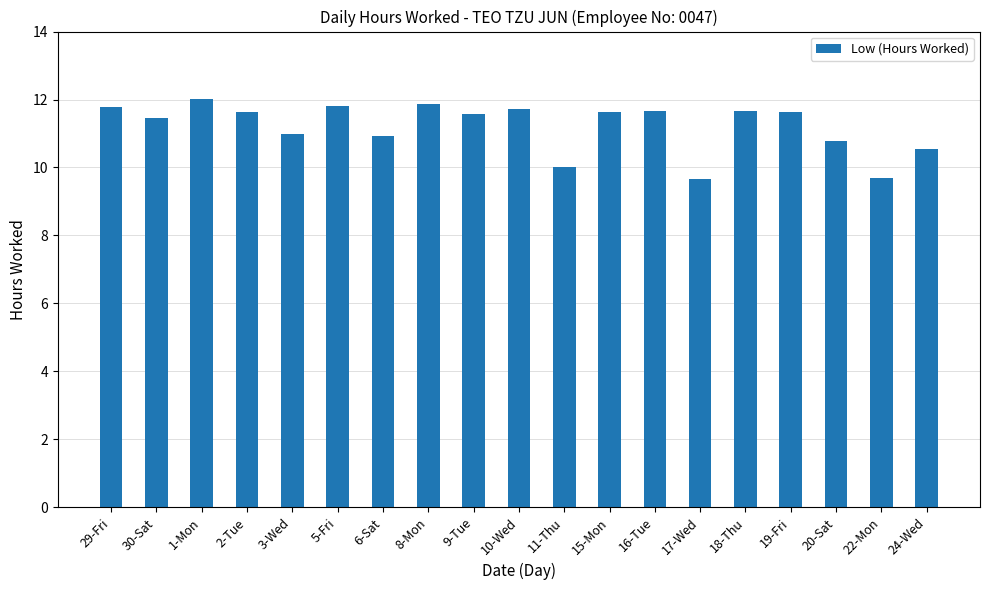

Between 18-Thu and 24-Wed, which is larger?

18-Thu